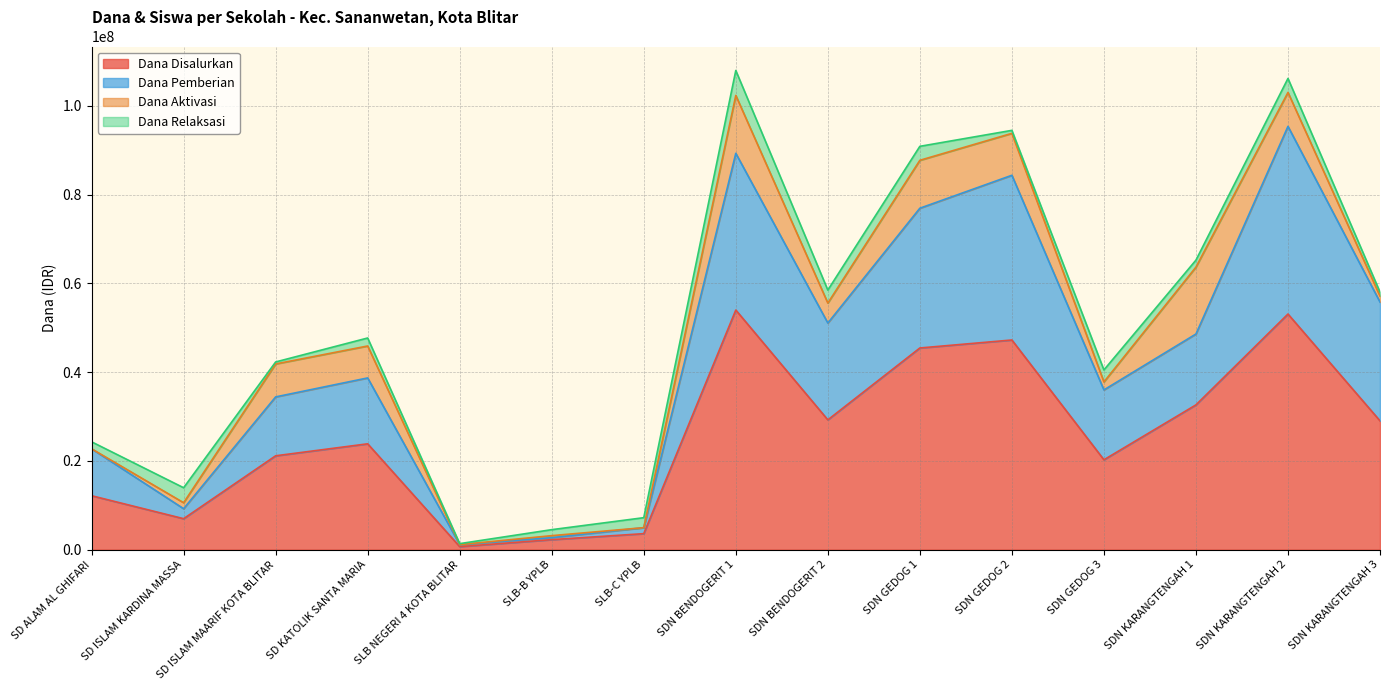

The value of Dana Disalurkan at SD ISLAM KARDINA MASSA is 10846039. True or false?

False